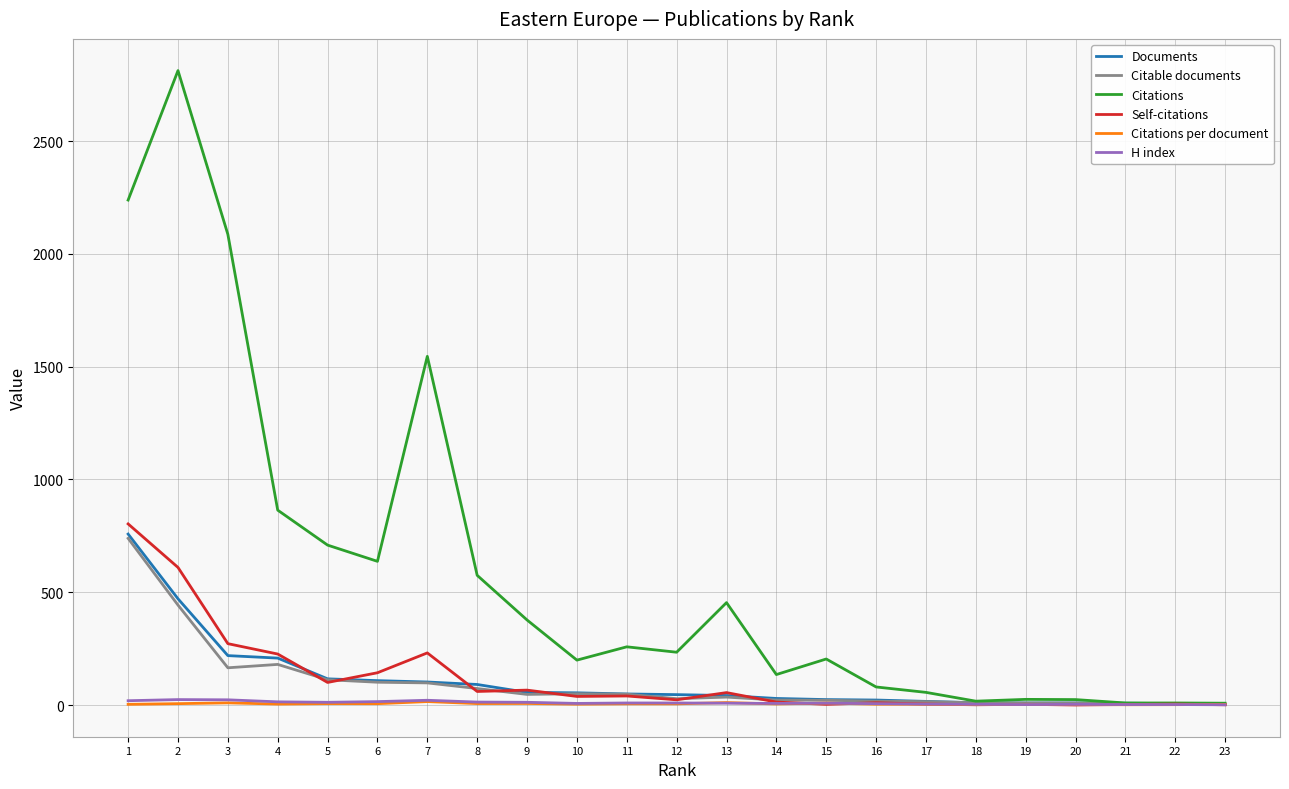

Which series has the widest spread of values?

Citations